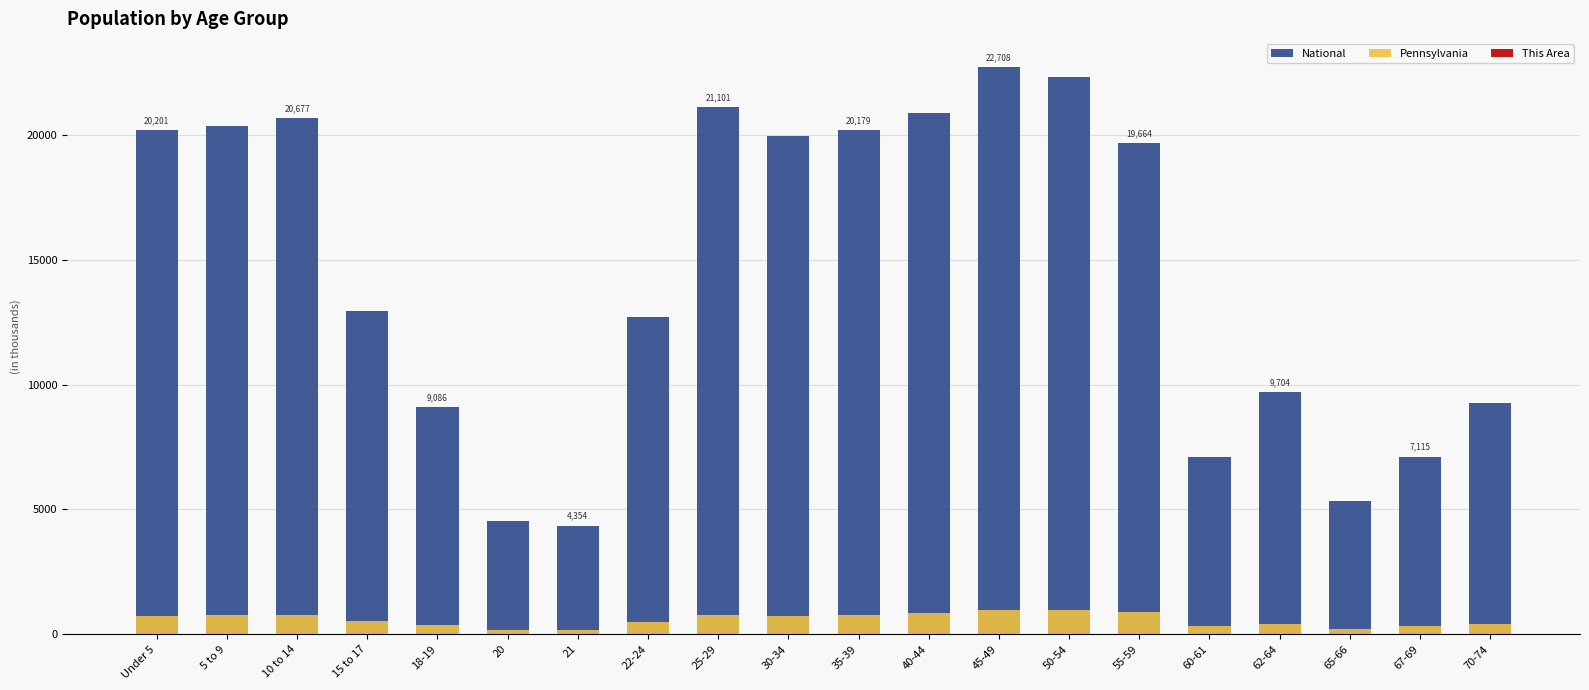

How many groups of bars are there?

20